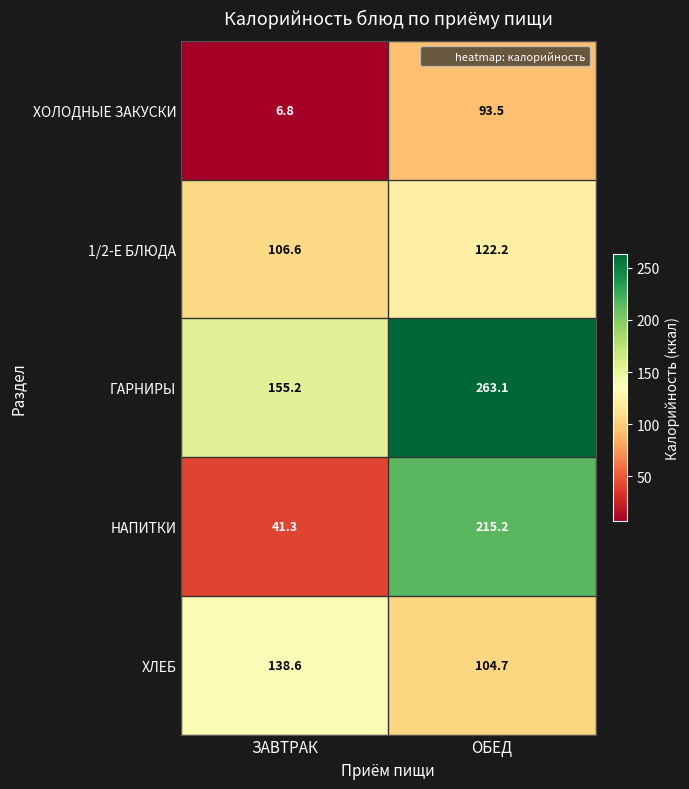

What is the greatest value displayed?

263.1